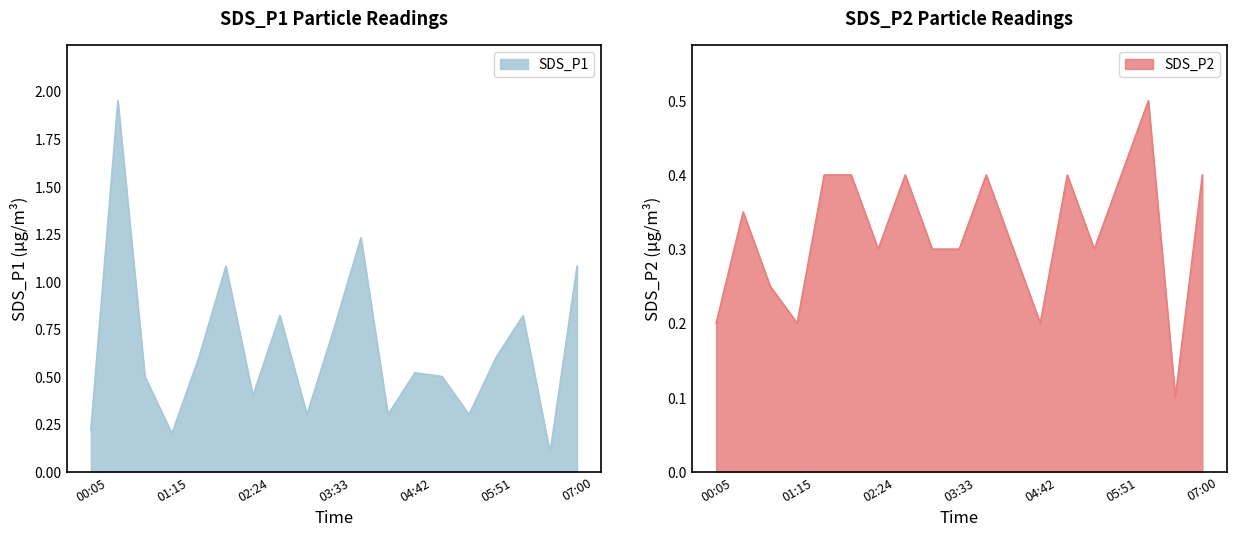

At 04:42, list the series in order from largest to smallest.

SDS_P1, SDS_P2